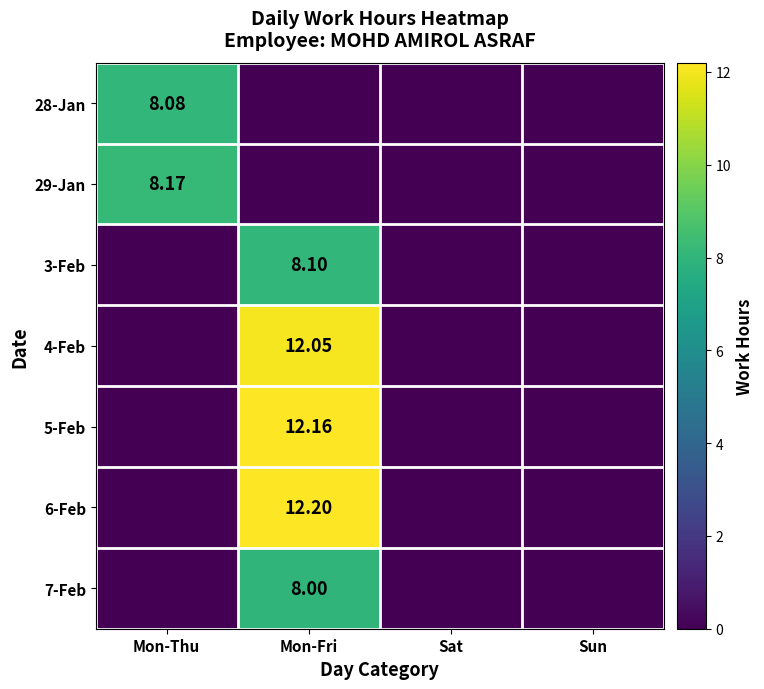

Which series has the largest total across all categories?

6-Feb